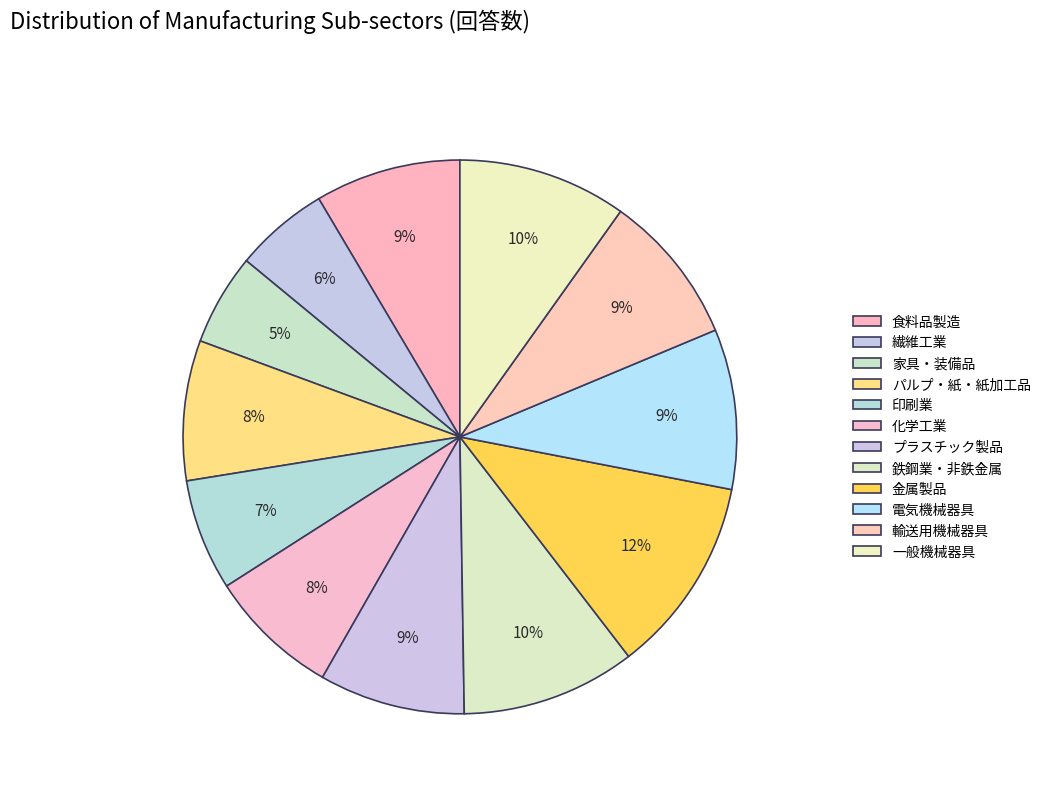

How many segments does this pie chart have?

12